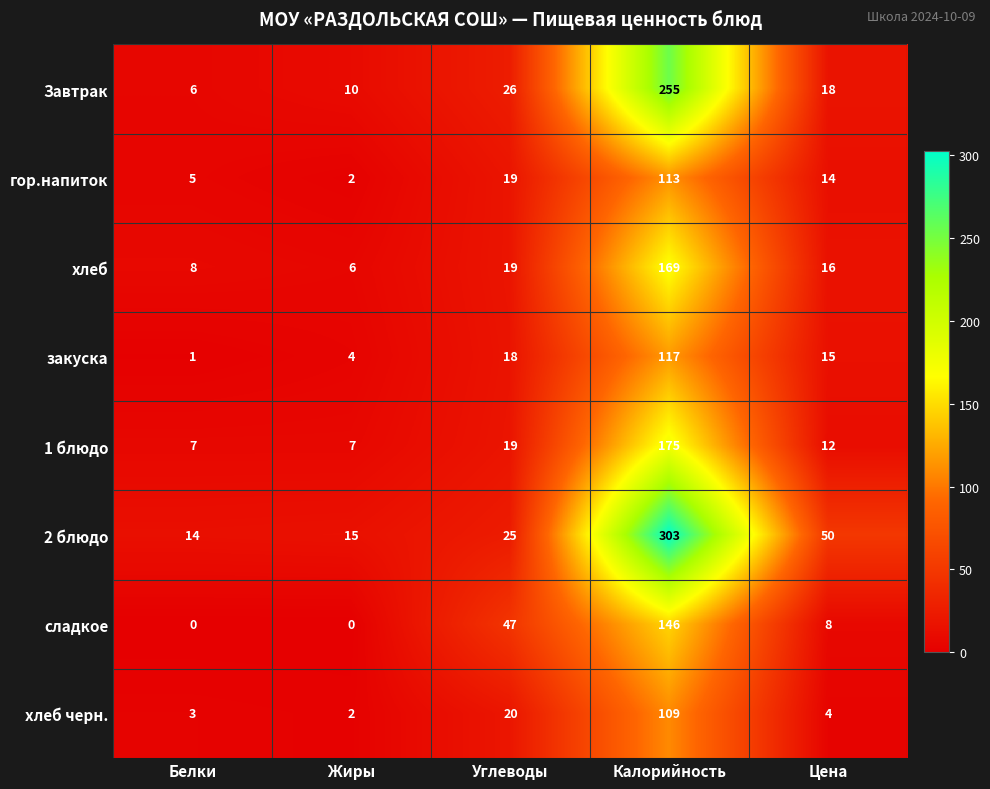

What is the difference between the закуска values at Белки and Жиры?

3